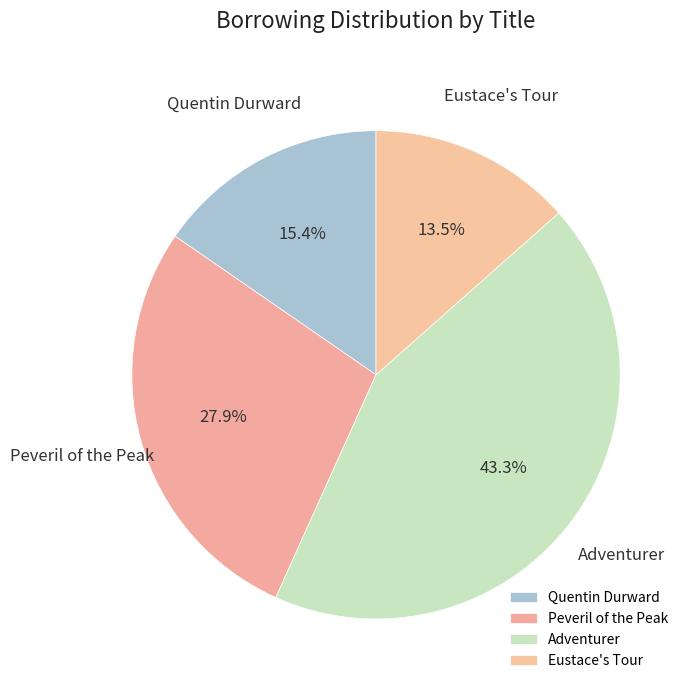

What is the largest slice in the pie chart?

Adventurer